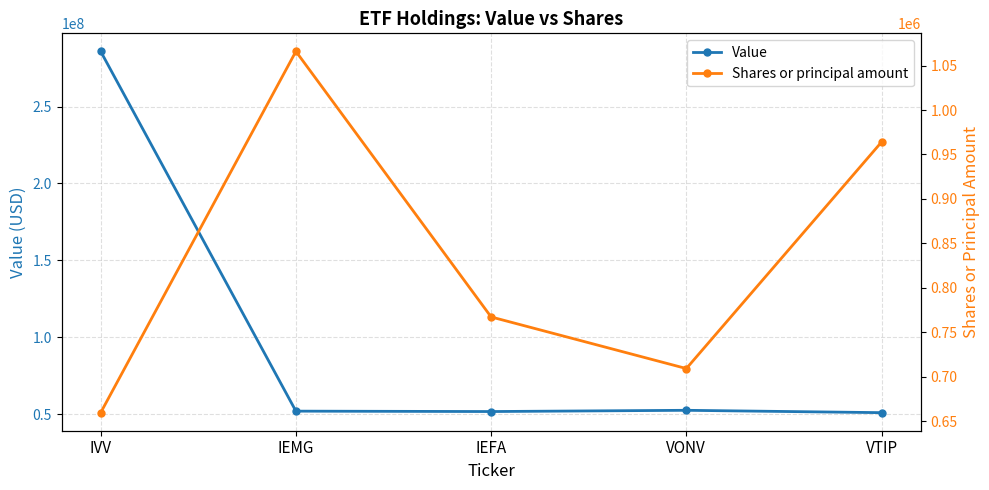

Is the value of Value at VTIP greater than the value of Shares or principal amount at IEFA?

Yes